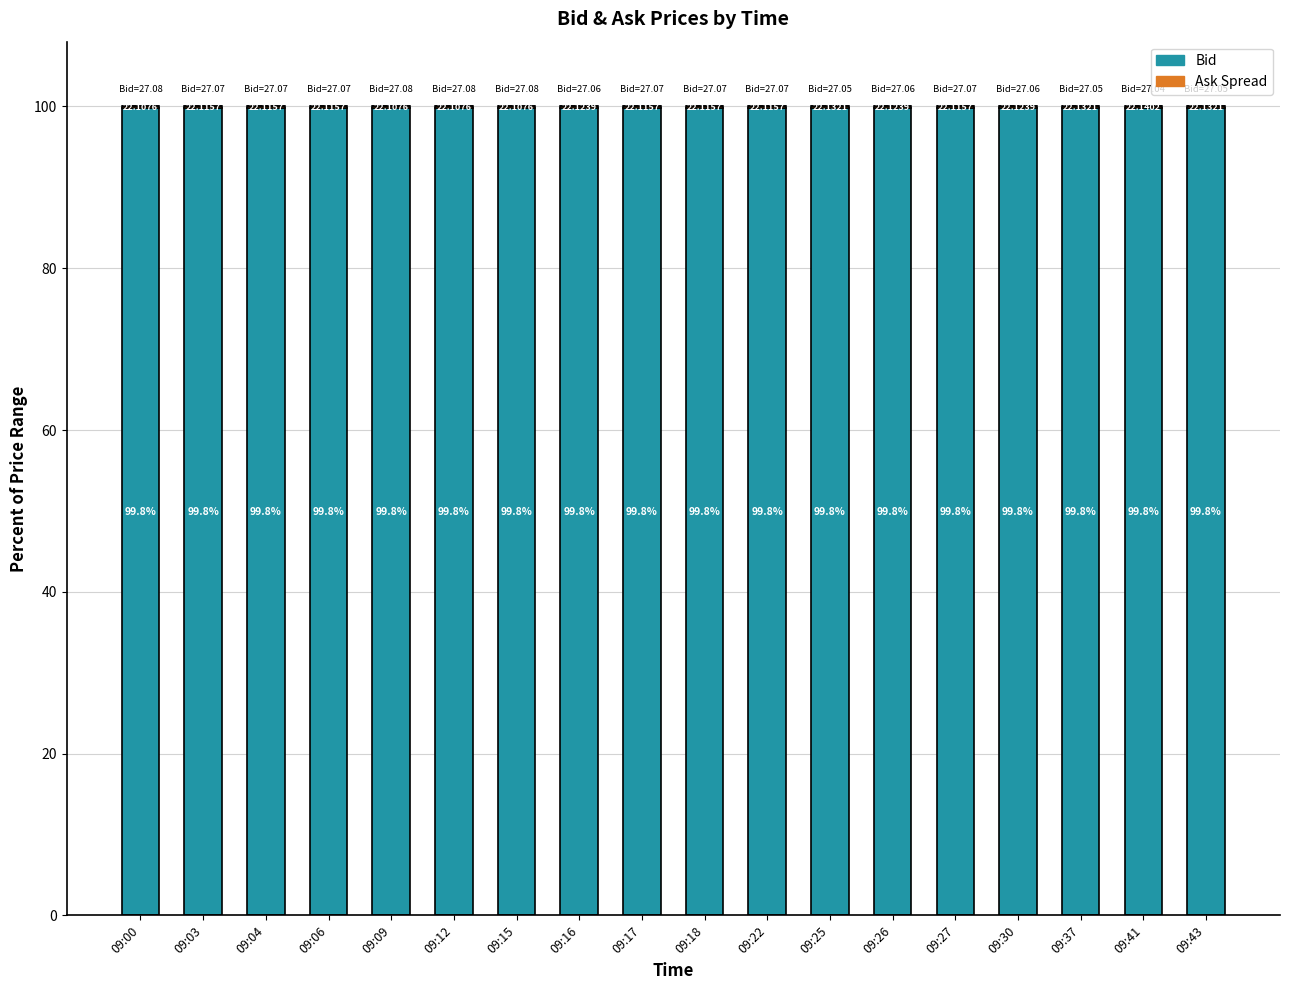

What is the value of the Ask Spread bar at the 10th from the left?

0.2